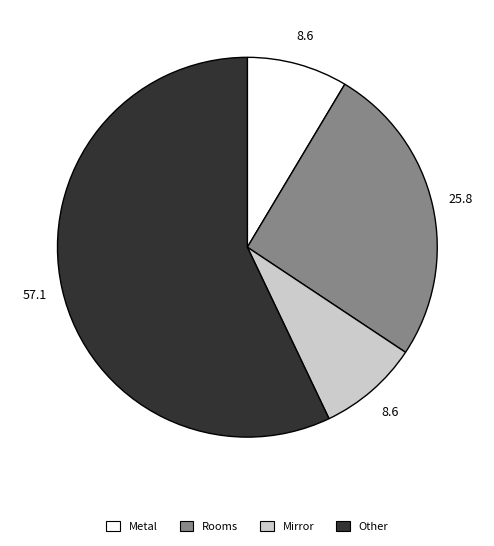

Between Rooms and Other, which is larger?

Other